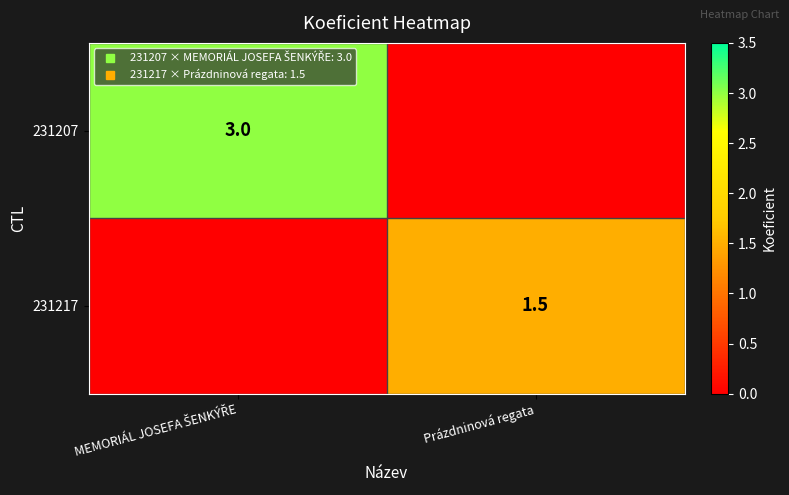

What is the total value across all series at MEMORIÁL JOSEFA ŠENKÝŘE?

3.0